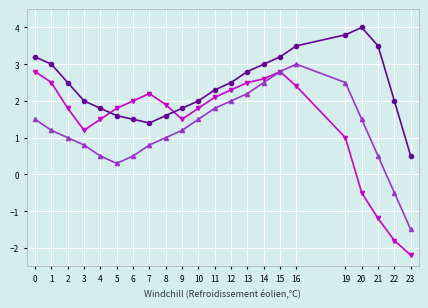

Which label corresponds to the largest value in the chart?

20